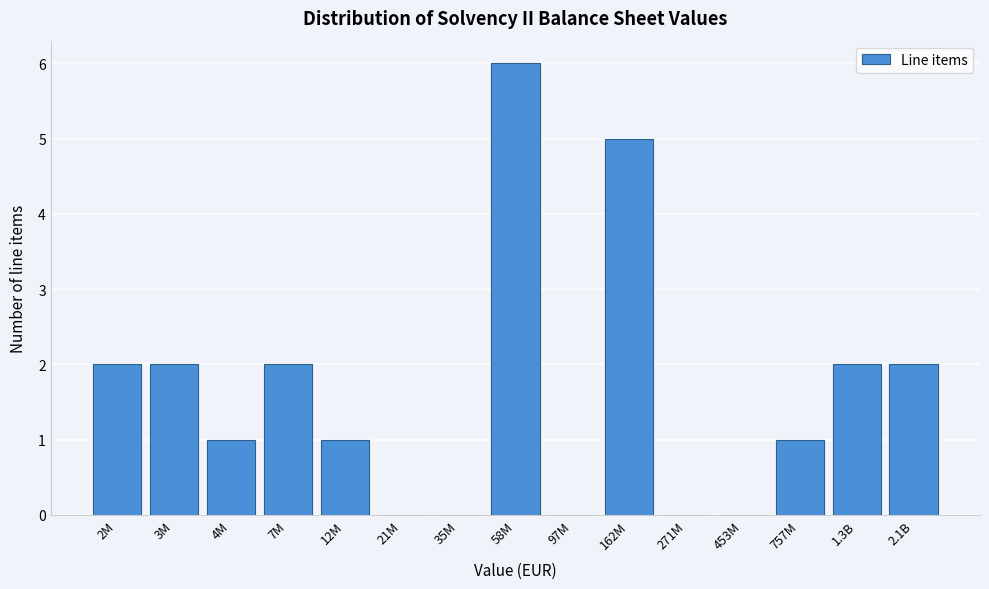

Reading left to right, list all the values displayed in this chart.

2M=2	3M=2	4M=1	7M=2	12M=1	21M=0	35M=0	58M=6	97M=0	162M=5	271M=0	453M=0	757M=1	1.3B=2	2.1B=2